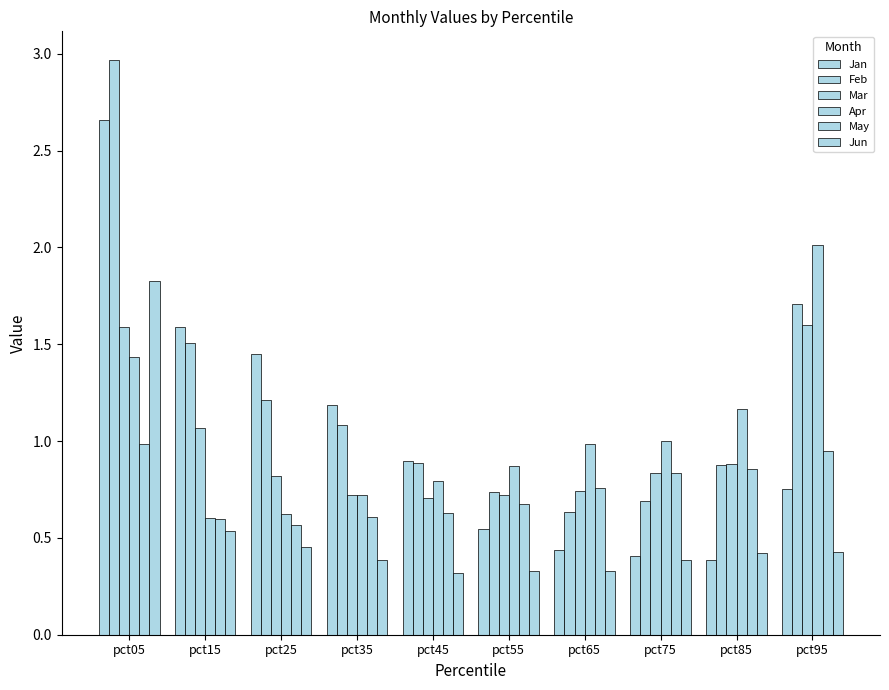

The value of Feb at pct95 is 3.0. True or false?

False